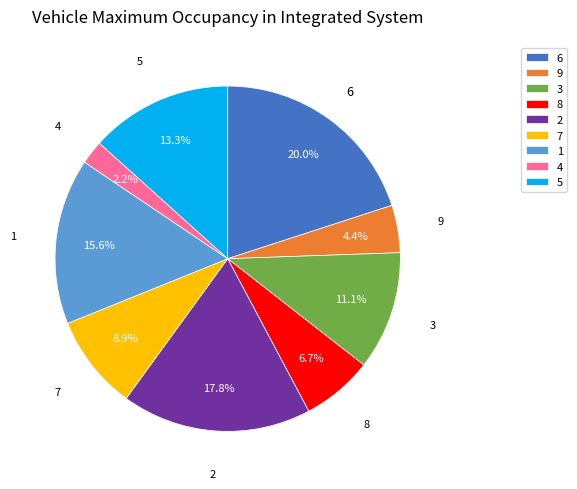

Which has a higher value, 5 or 4?

5